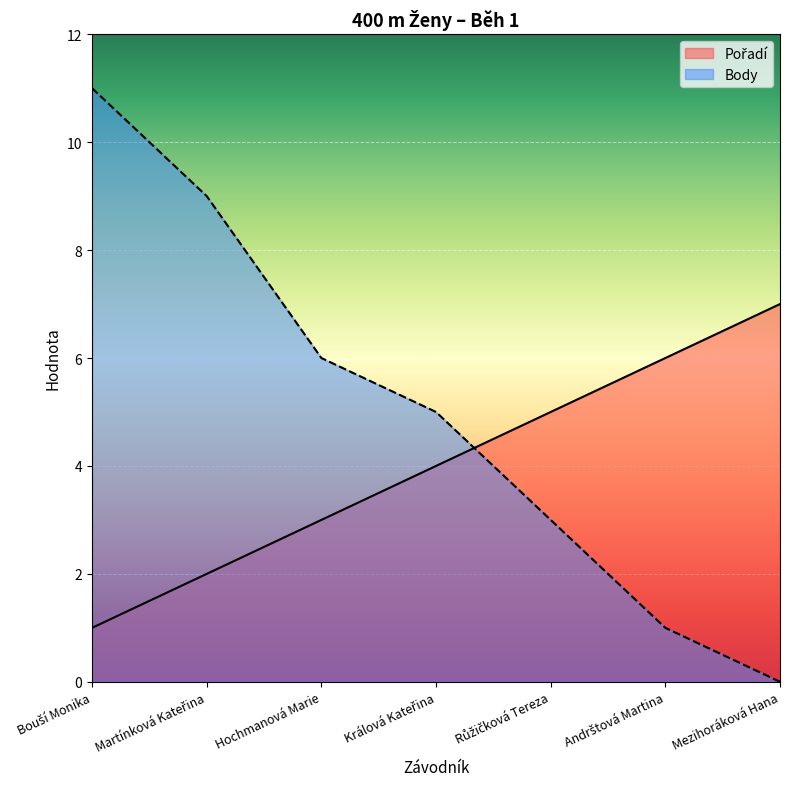

Is it true that Body equals 1 at Andrštová Martina?

True